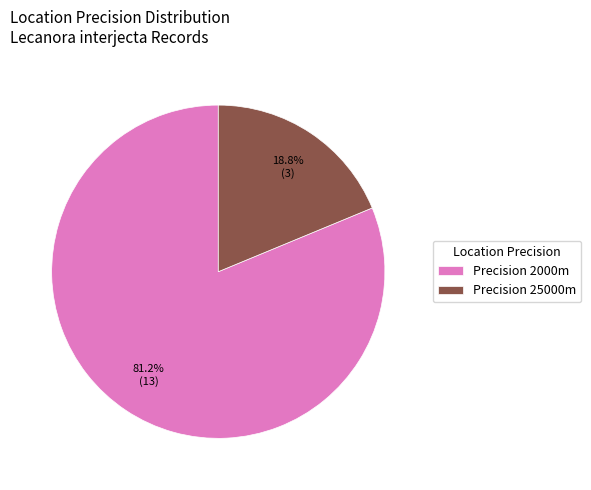

What is the ratio of the value at Precision 2000m to the value at Precision 25000m?

4.3